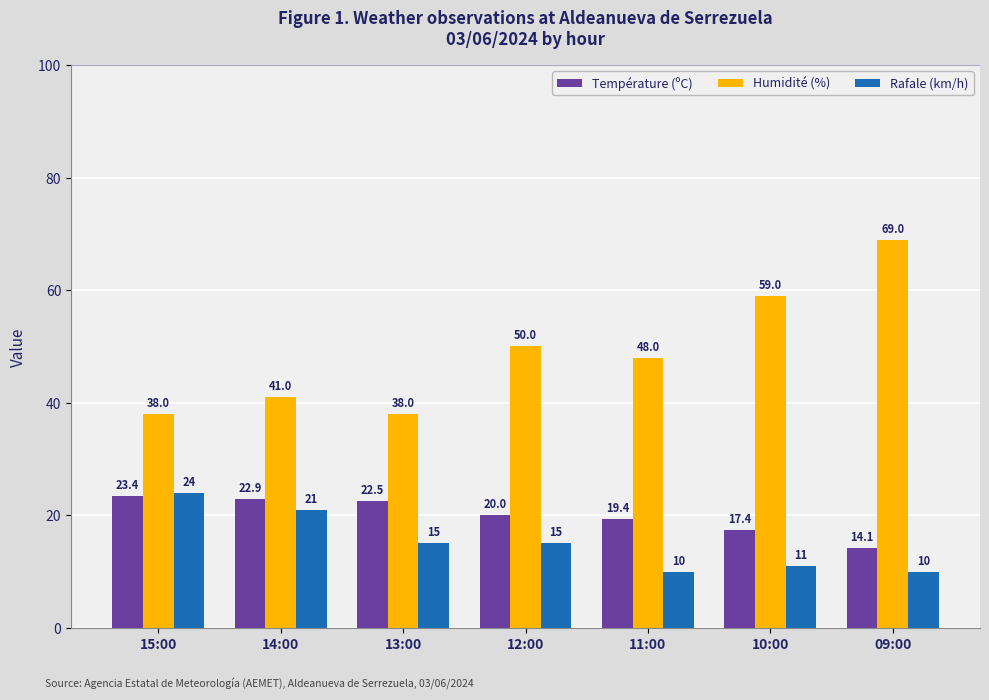

True or false: Température (ºC) has a value of 34.9 at 11:00.

False